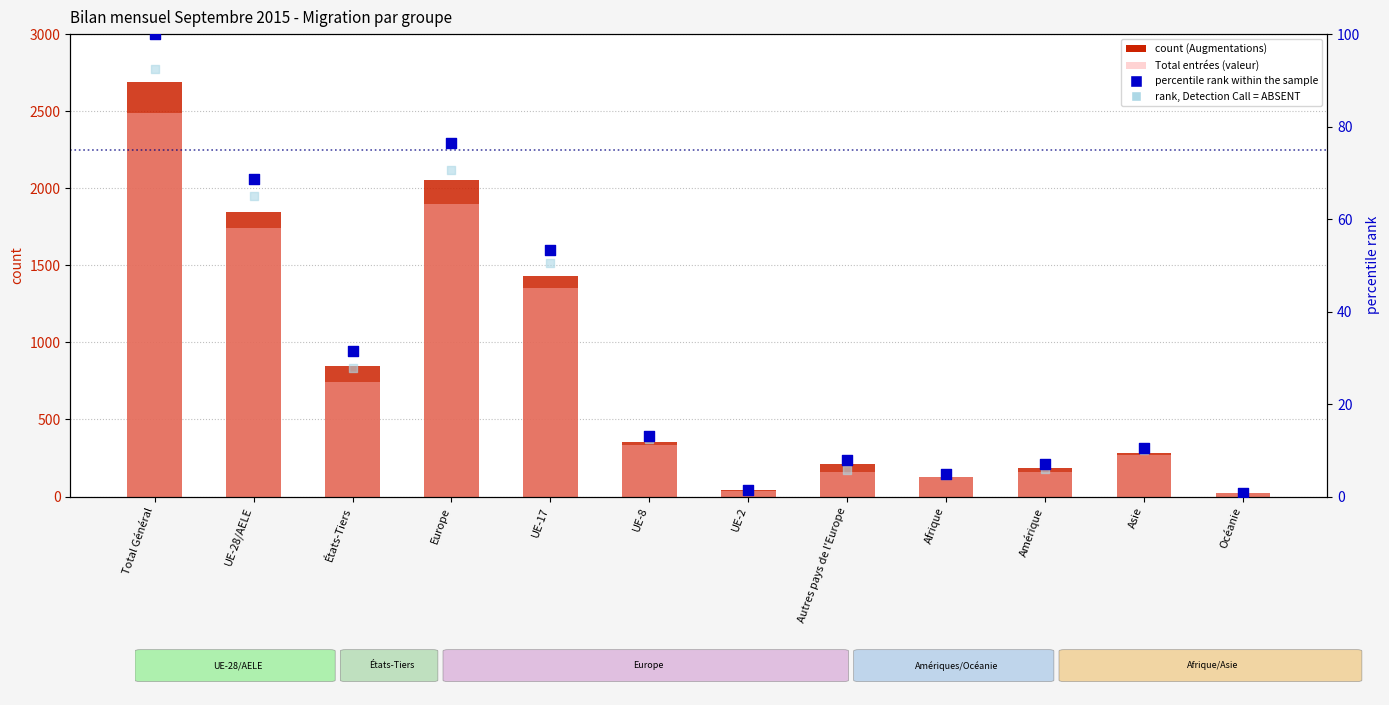

Which series has the largest total across all categories?

count (Augmentations)